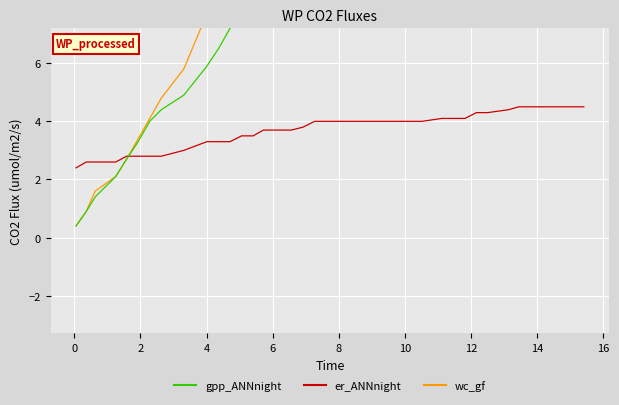

What is the spread (max minus min) of values at 16?

4.4